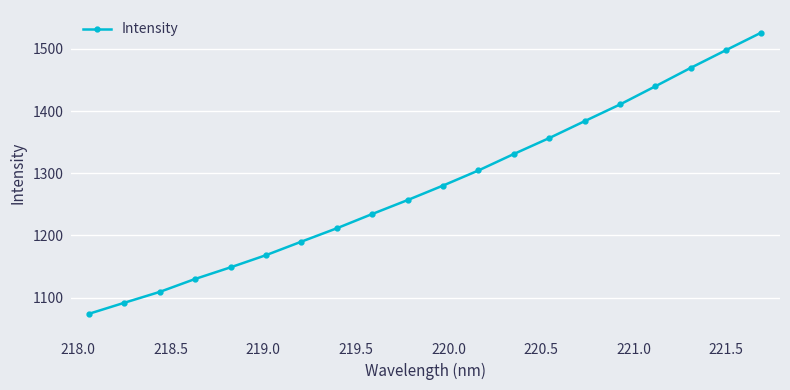

Is this an area chart (filled region under the line)?

No